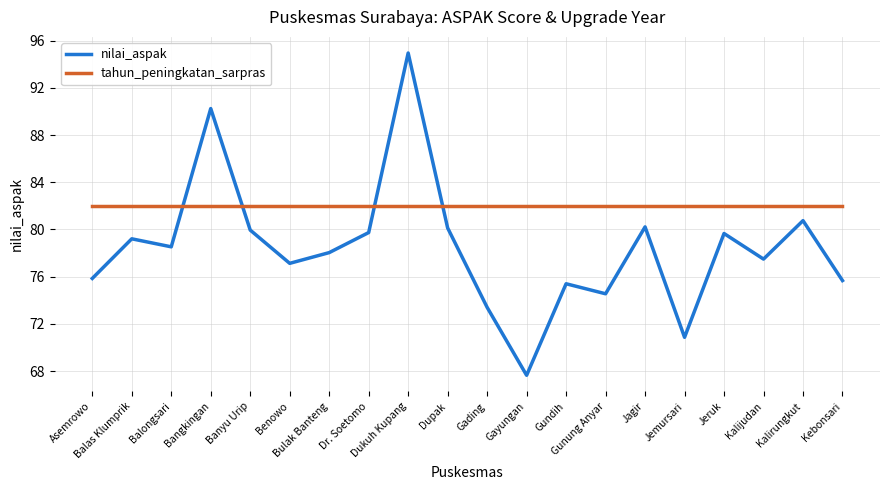

At how many categories does at least one series exceed 81?

20